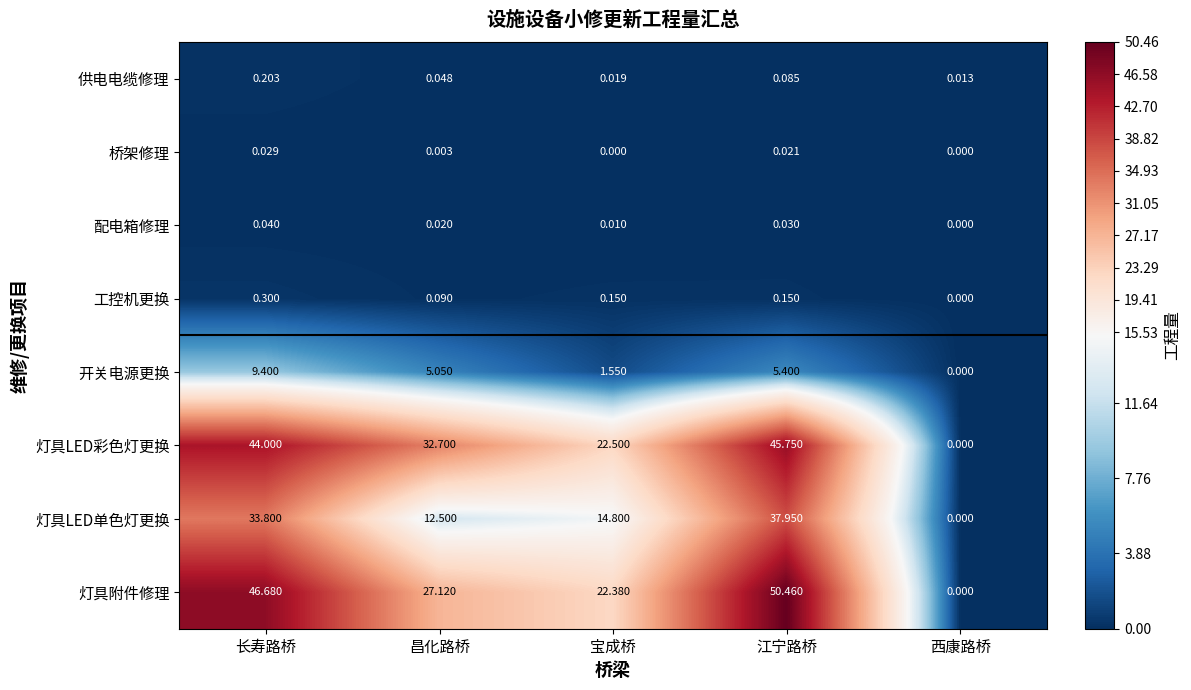

List the series in order of their peak value, highest first.

灯具附件修理, 灯具LED彩色灯更换, 灯具LED单色灯更换, 开关电源更换, 工控机更换, 供电电缆修理, 配电箱修理, 桥架修理